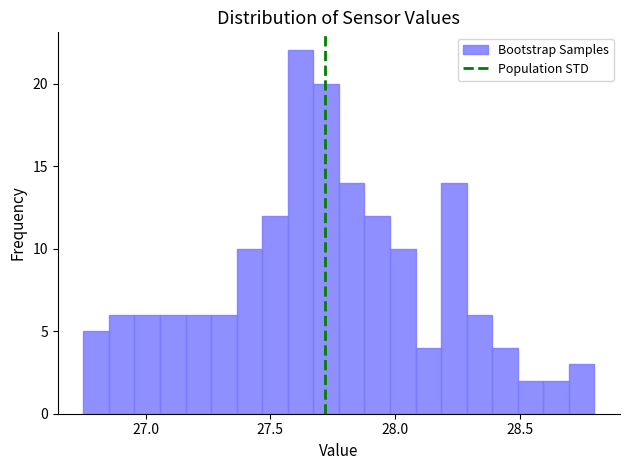

Around what value on the x-axis is the tallest bar? Give the approximate position of its centre, as read against the axis.

27.60